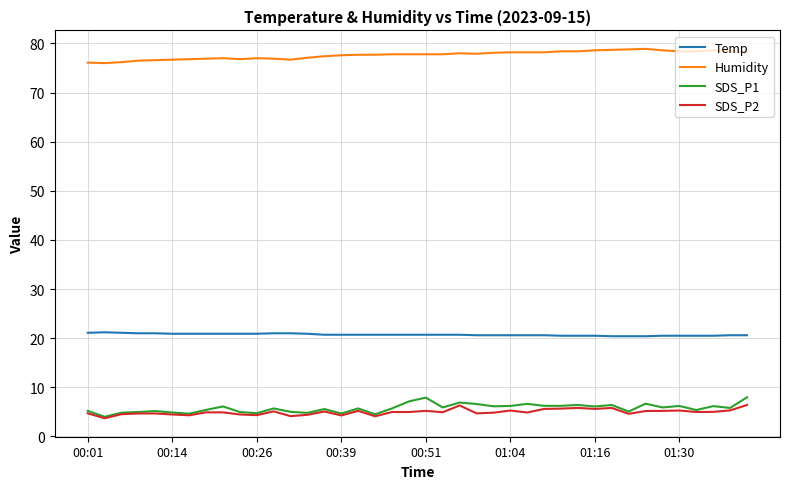

What is the smallest value displayed?

3.7